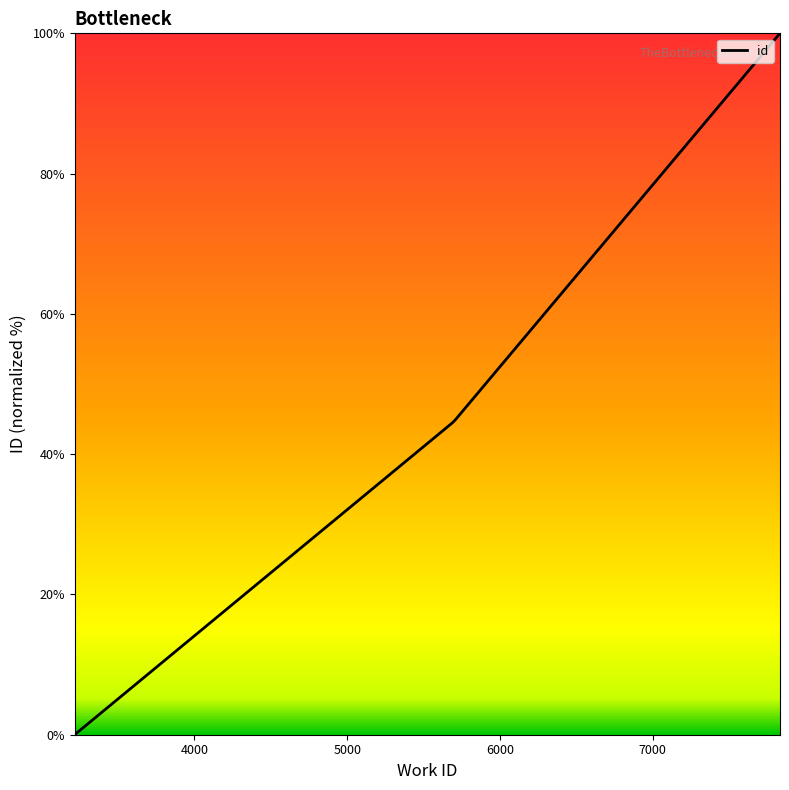

How many data points does each series have?

5